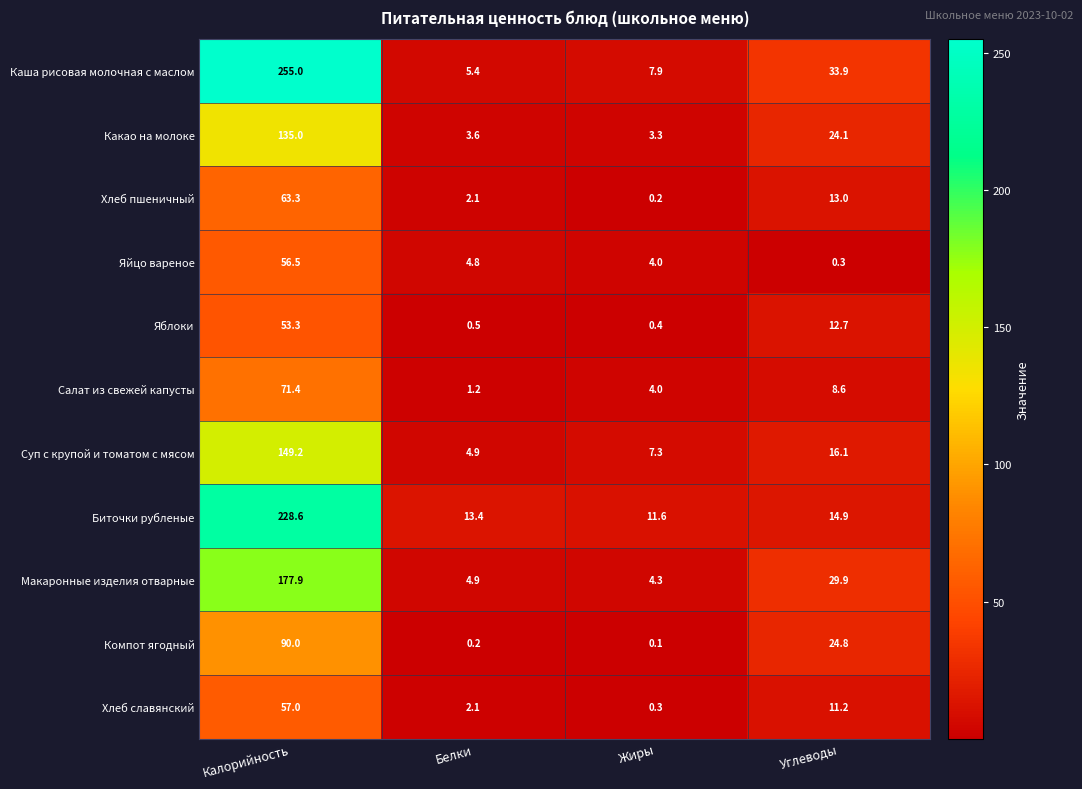

At which category is the sum across all series the highest?

Калорийность